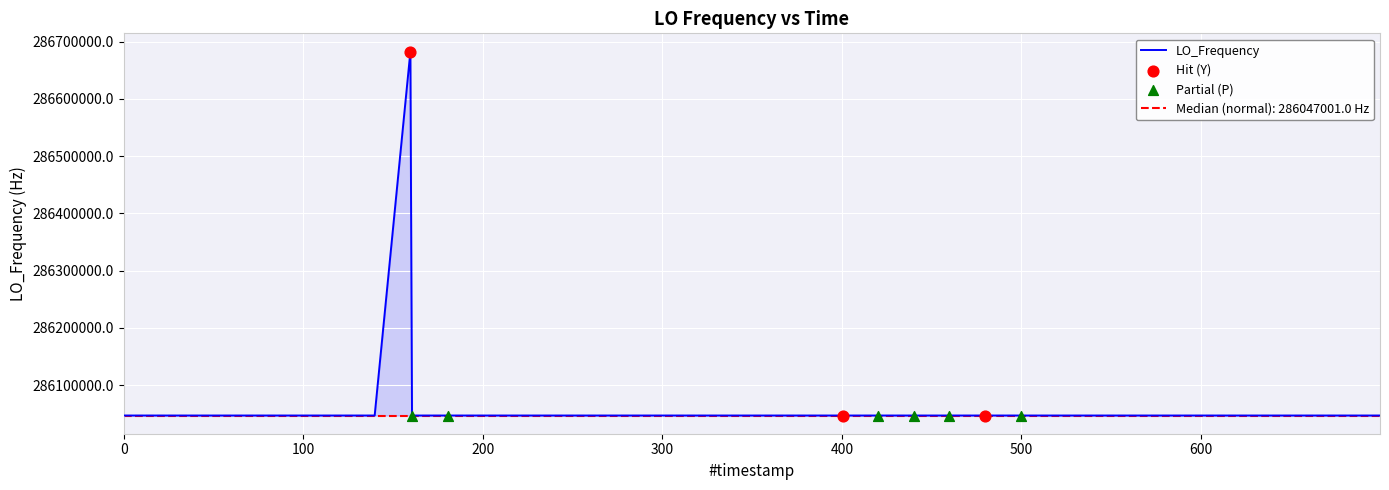

What is the minimum value for LO_Frequency?

286046999.7